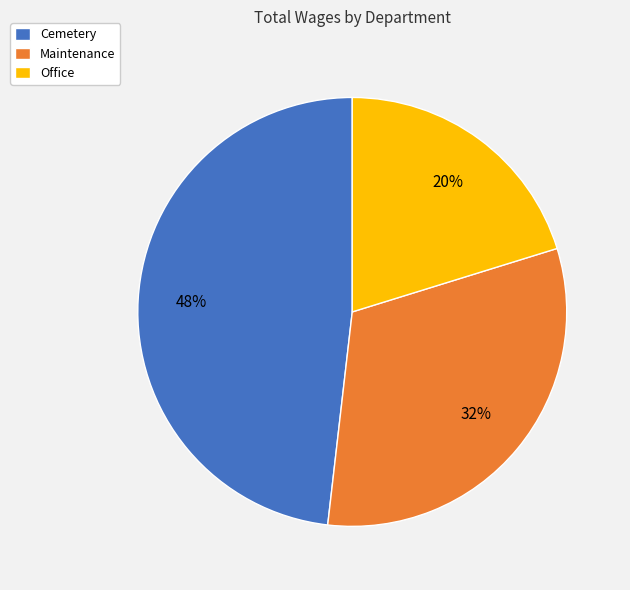

Rank the categories by value from lowest to highest.

Office, Maintenance, Cemetery